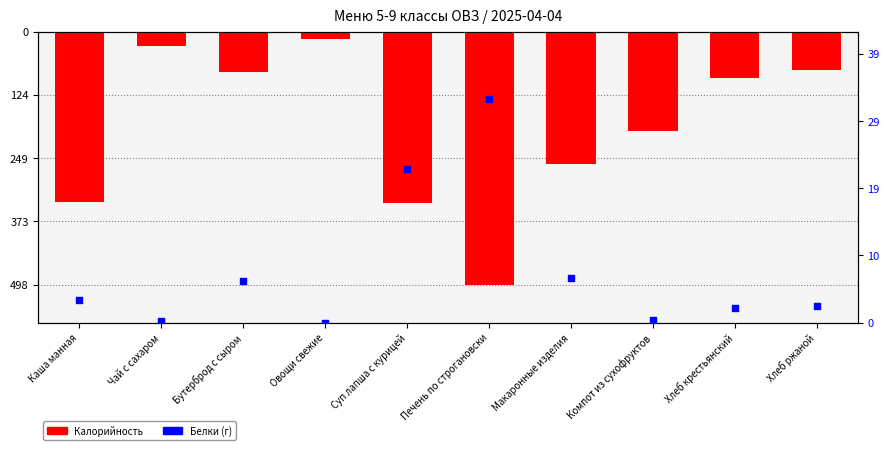

Which series reaches the maximum Y coordinate?

Белки